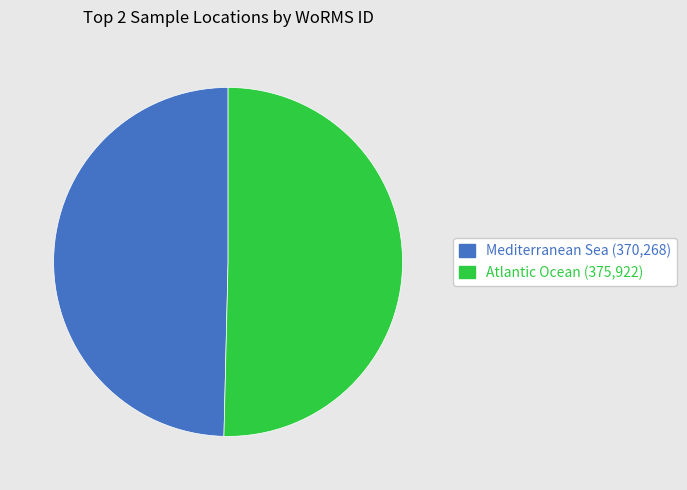

How many slices are in this pie chart?

2